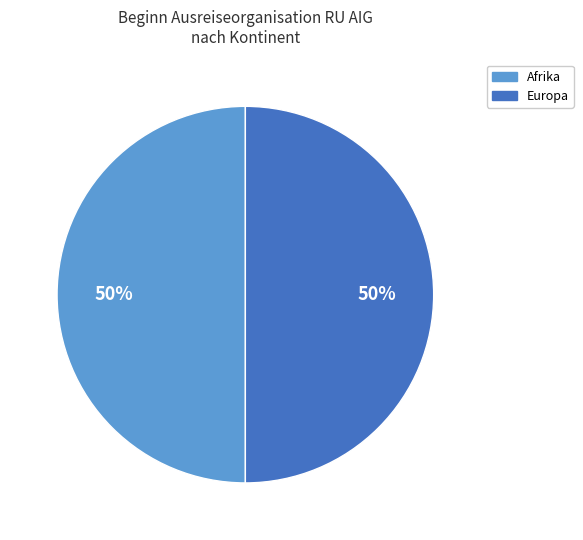

Count the number of slices in the pie.

2